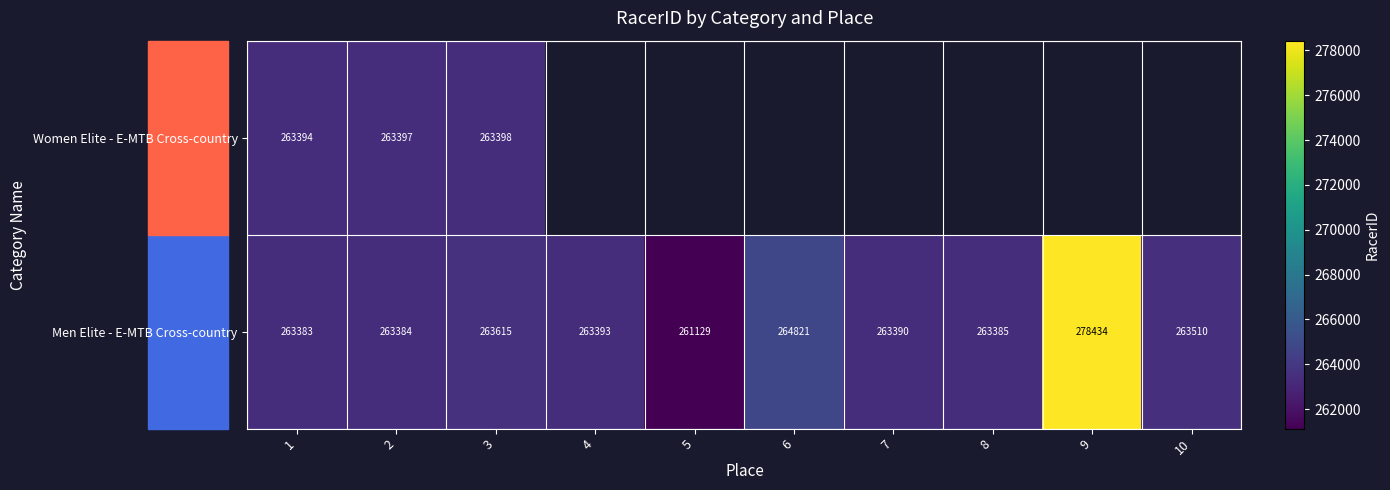

Rank the categories by Men Elite - E-MTB Cross-country value from lowest to highest.

5, 1, 2, 8, 7, 4, 10, 3, 6, 9